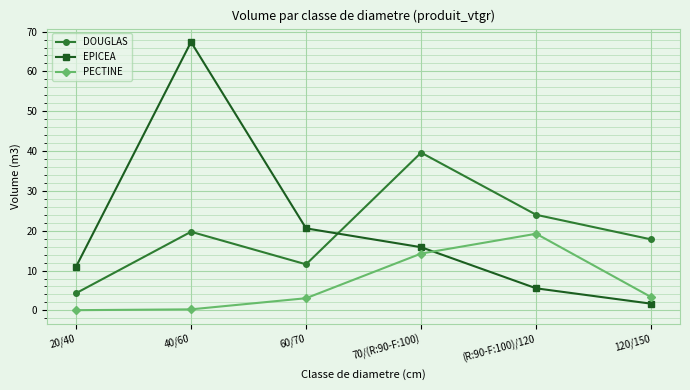

What is the label of the 2nd point from the right?

(R:90-F:100)/120